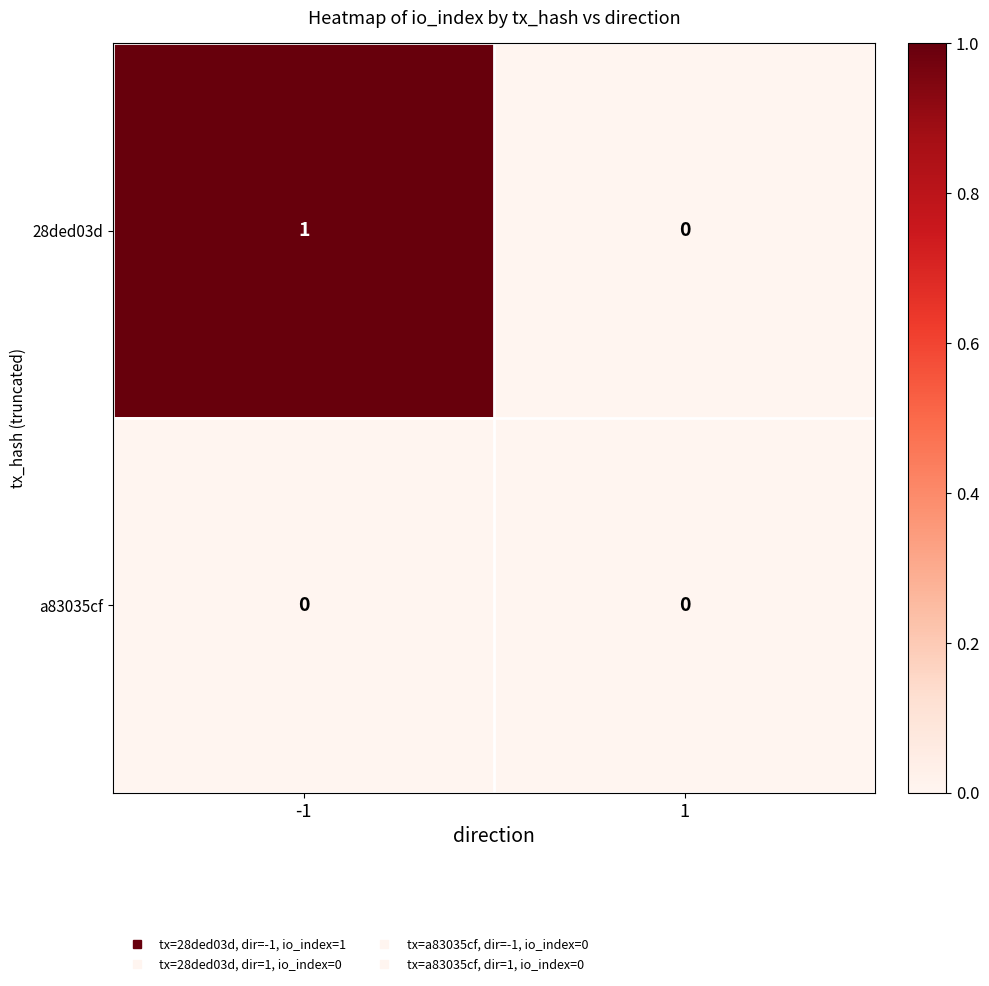

Reading right to left, transcribe all the data shown in this chart.

28ded03d: 0	1
a83035cf: 0	0